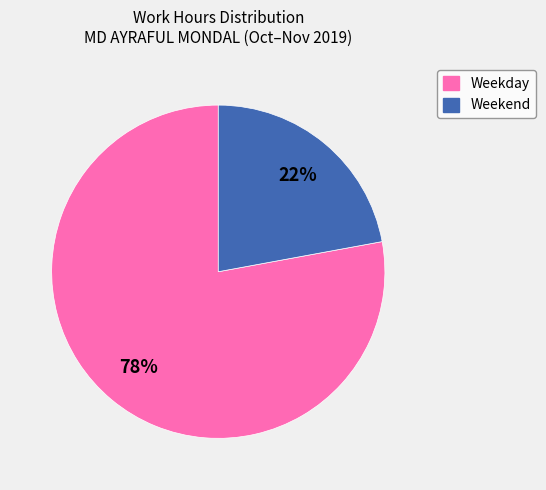

Which category has the smallest portion of the pie?

Weekend